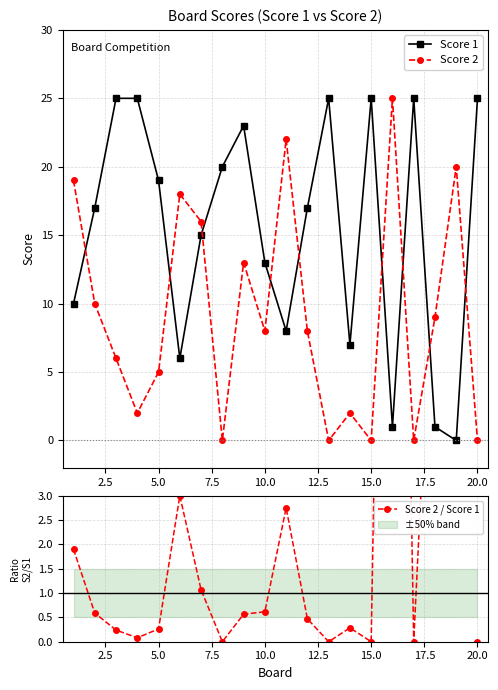

True or false: Score 1 has a value of 13 at 10.0.

True